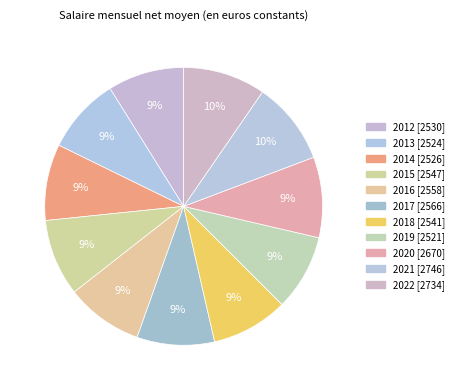

Is there any slice that represents more than half of the pie?

No